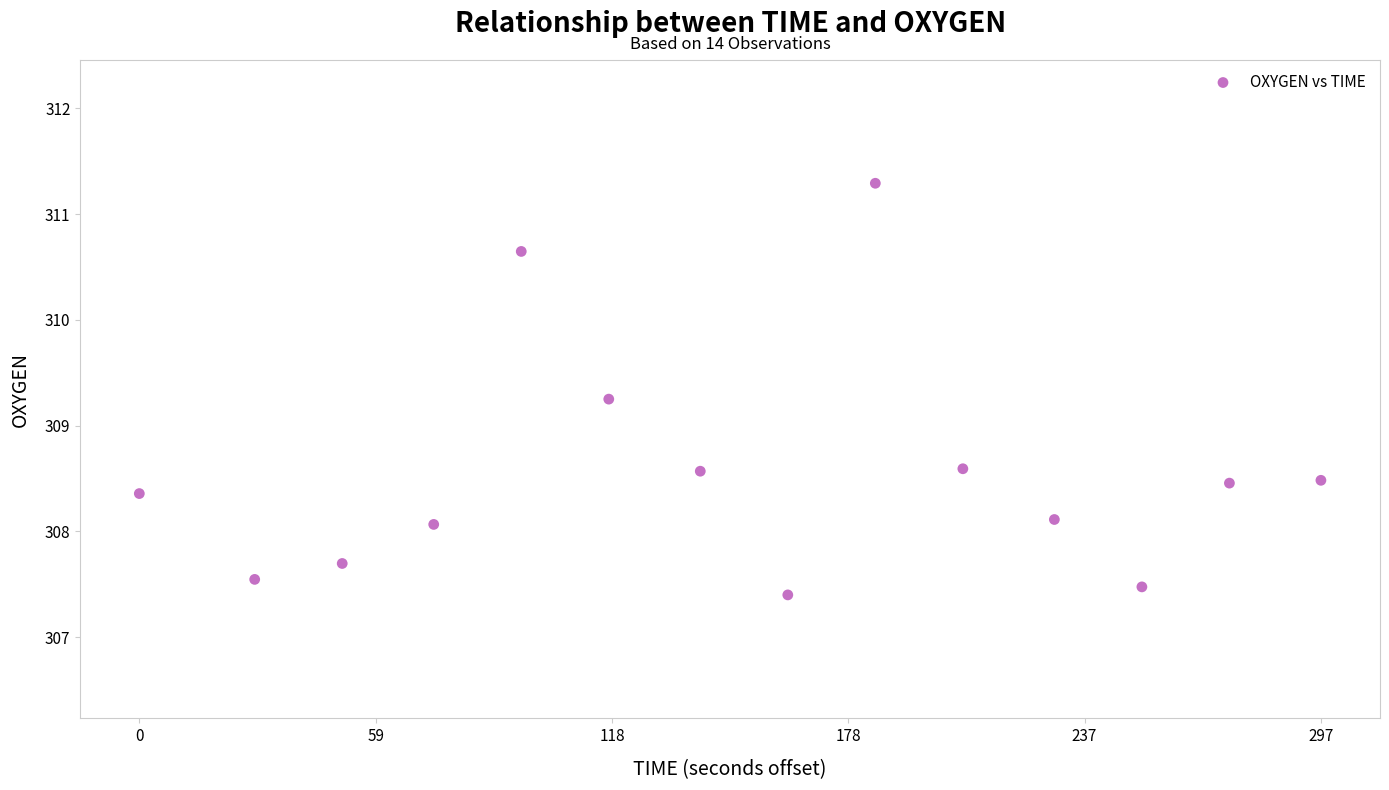

What is the range of X values (max minus min)?

297.0